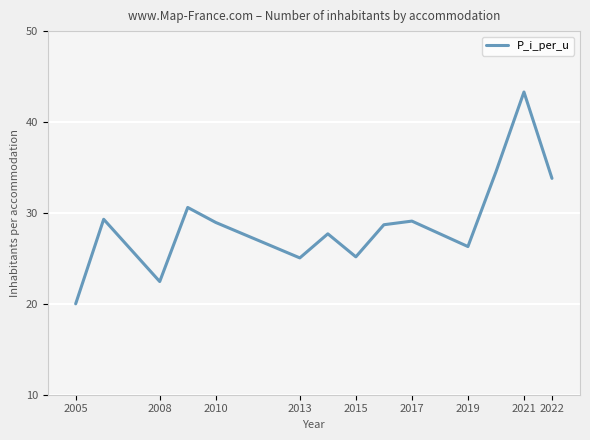

What is the difference between the maximum and minimum values?

23.3